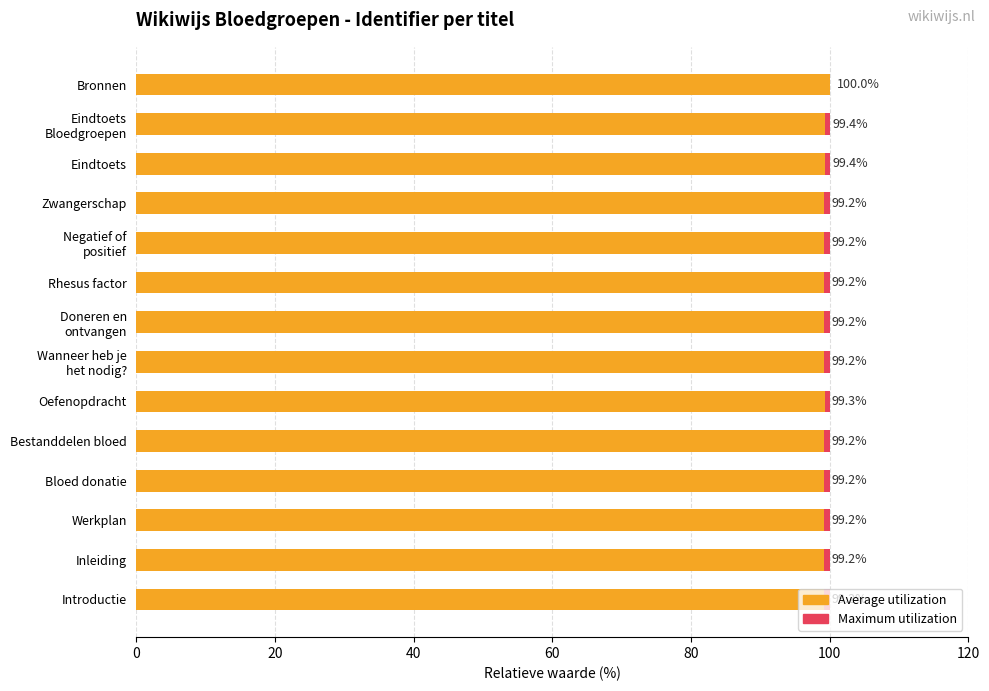

What is the maximum value for Average utilization?

100.0